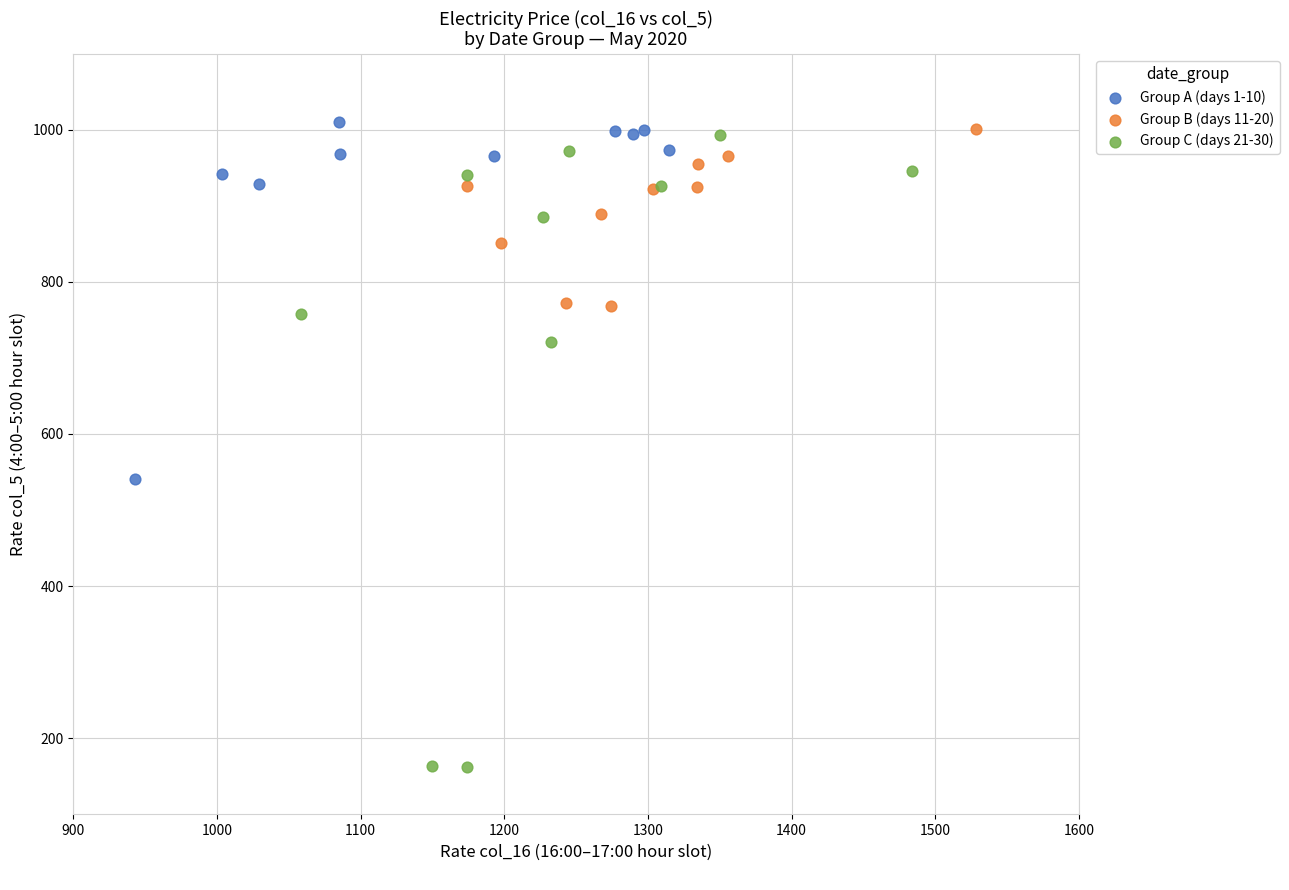

Which series reaches the minimum Y coordinate?

Group C (days 21-30)